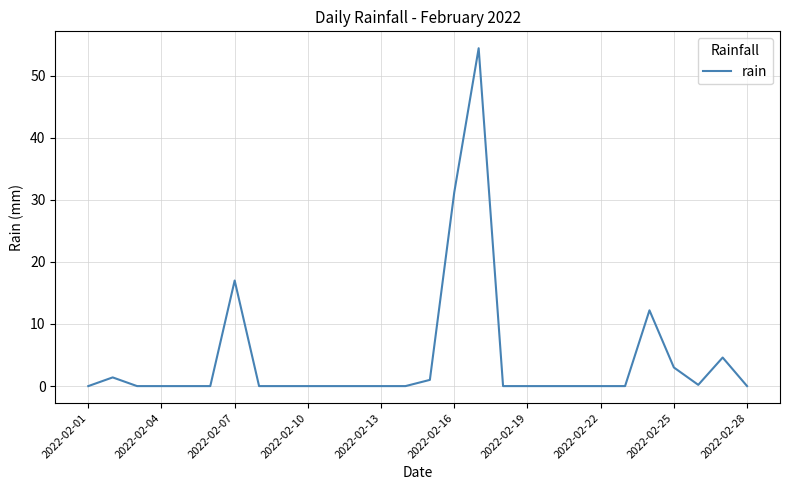

What is the difference between the maximum and minimum values?

54.4